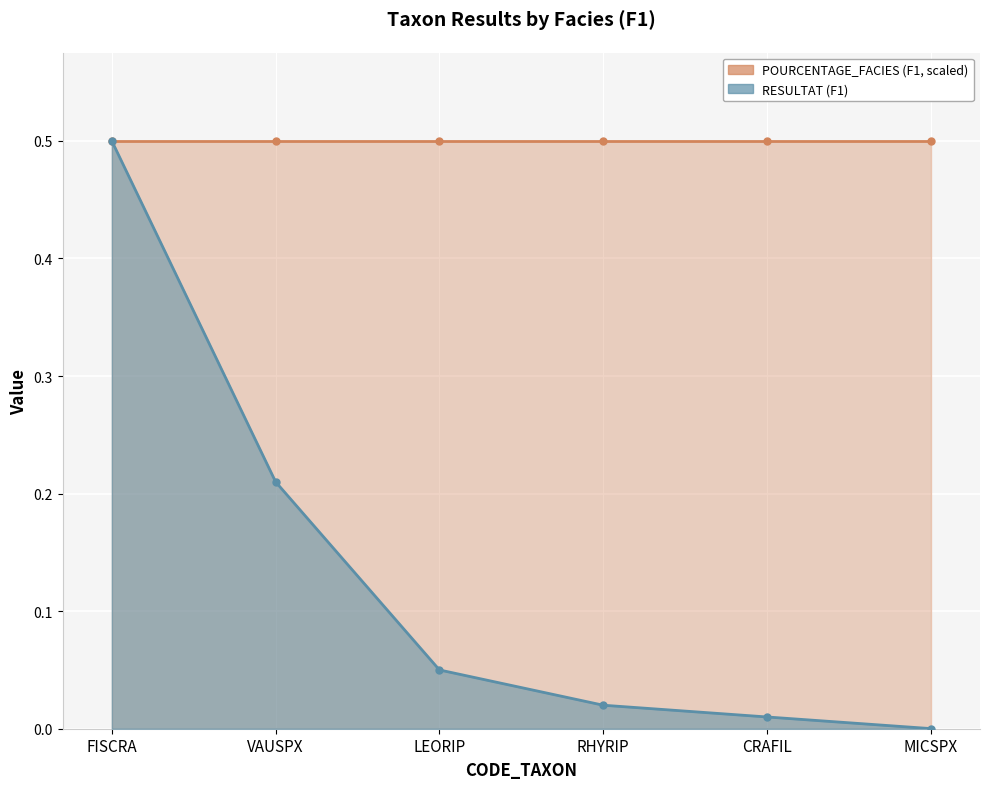

Which series has the largest total across all categories?

POURCENTAGE_FACIES line